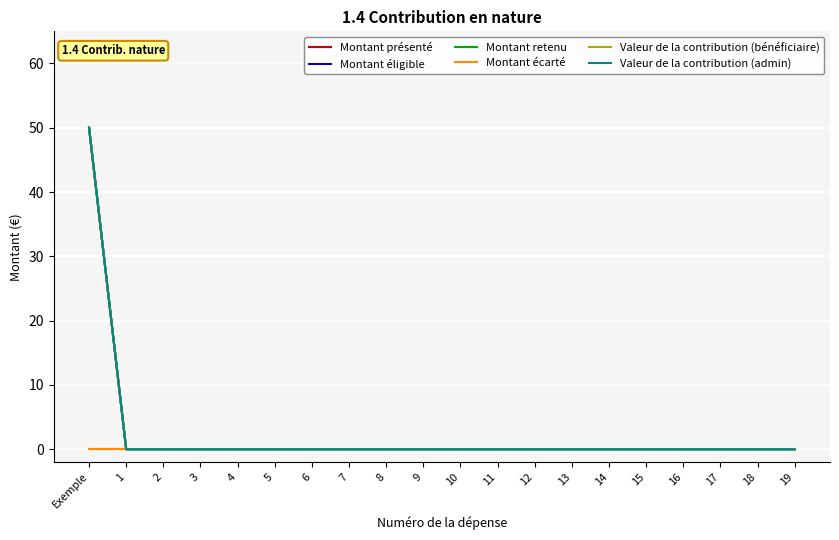

What is the label of the 3rd point from the left?

2